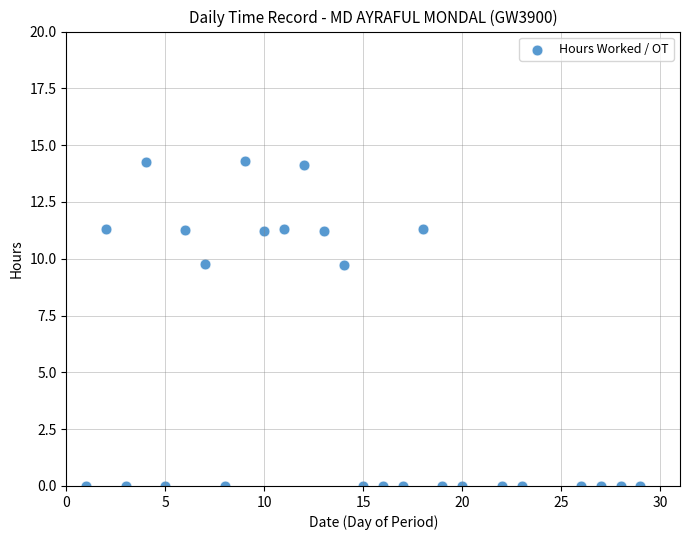

What is the range of X values (max minus min)?

28.0